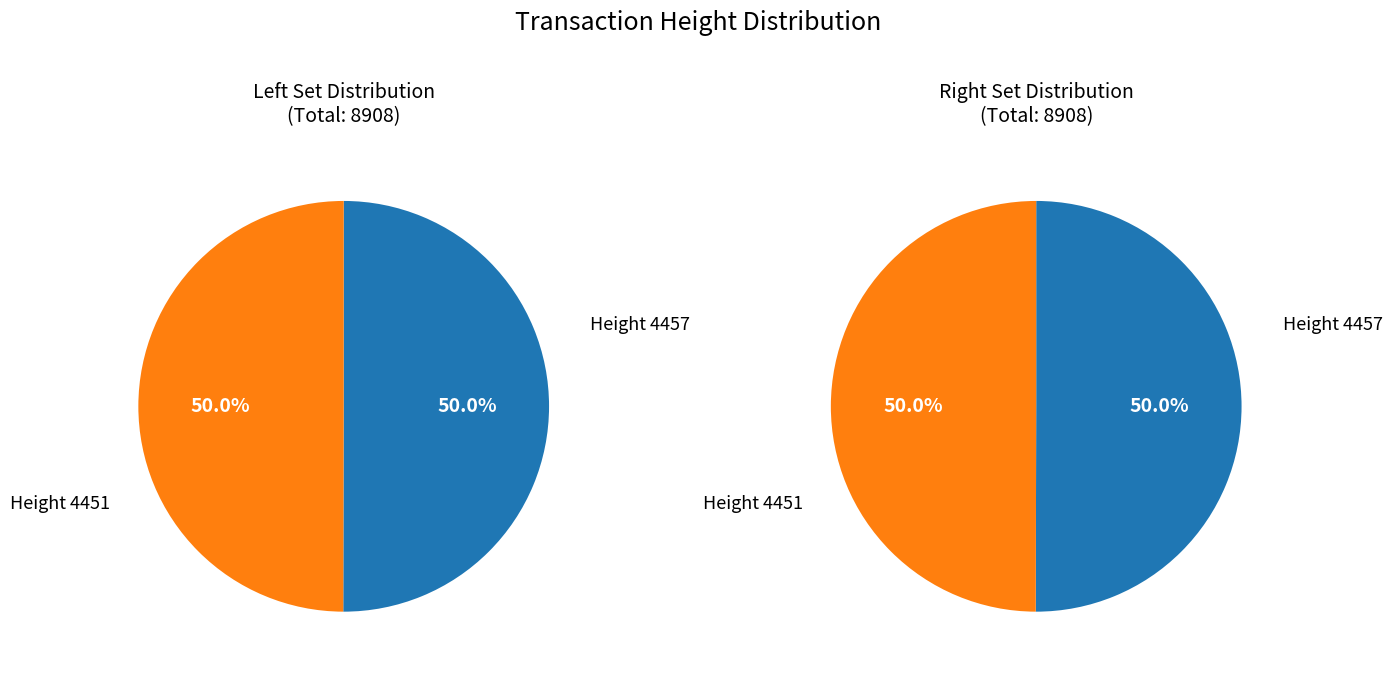

To the nearest percent, what is the average slice percentage?

50%